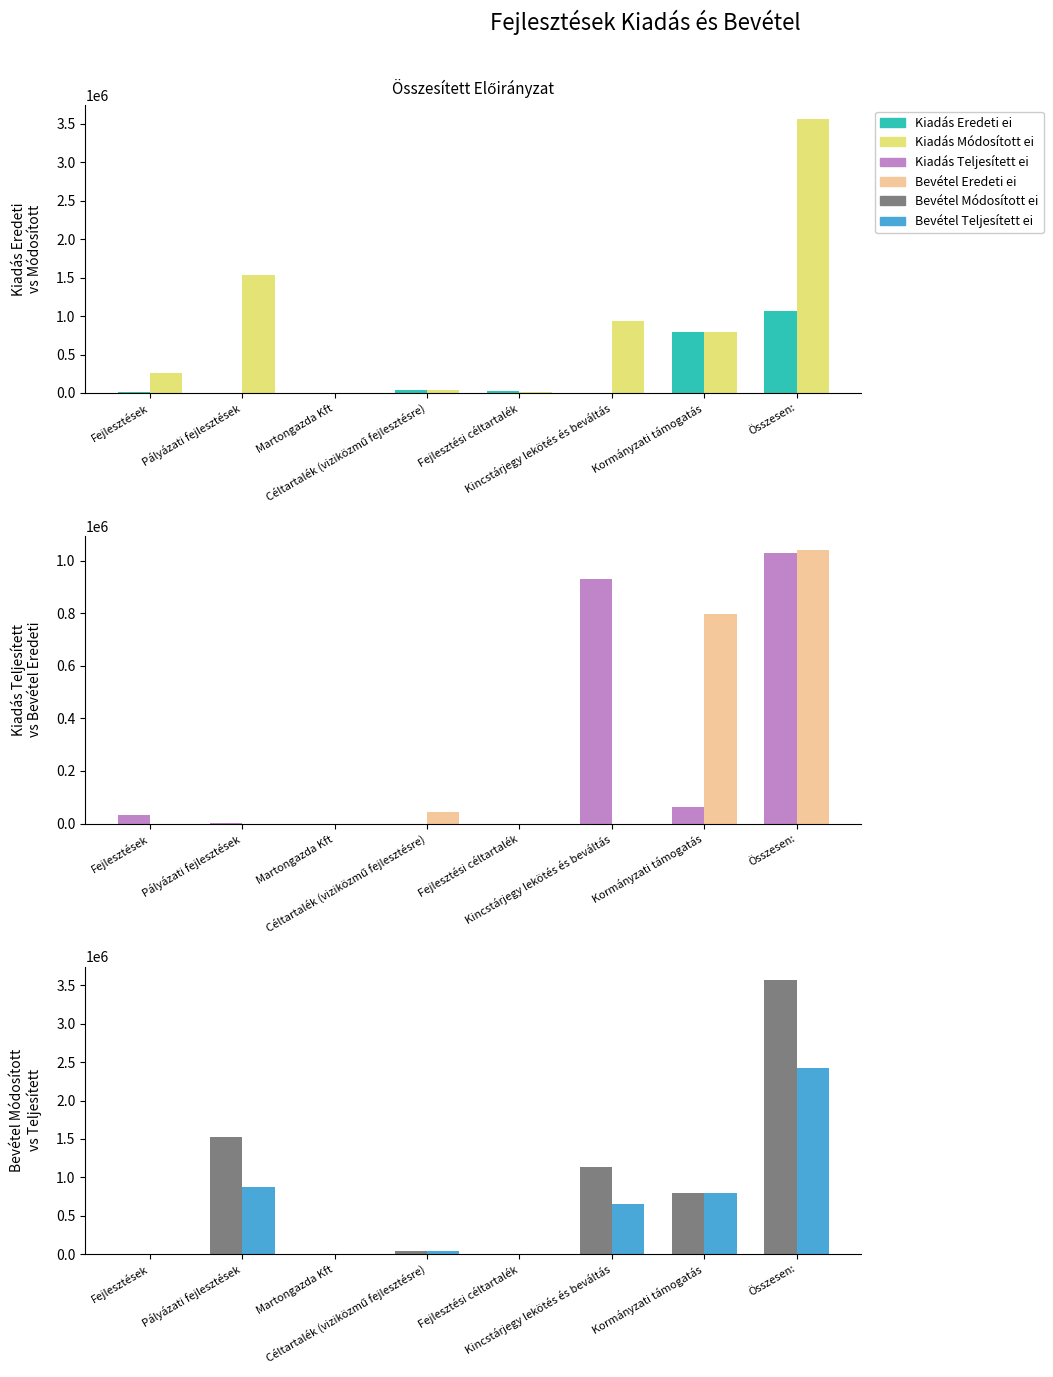

List the labels in order of Kiadás Módosított ei value, smallest first.

Martongazda Kft, Fejlesztési céltartalék, Céltartalék (viziközmű fejlesztésre), Fejlesztések, Kormányzati támogatás, Kincstárjegy lekötés és beváltás, Pályázati fejlesztések, Összesen: